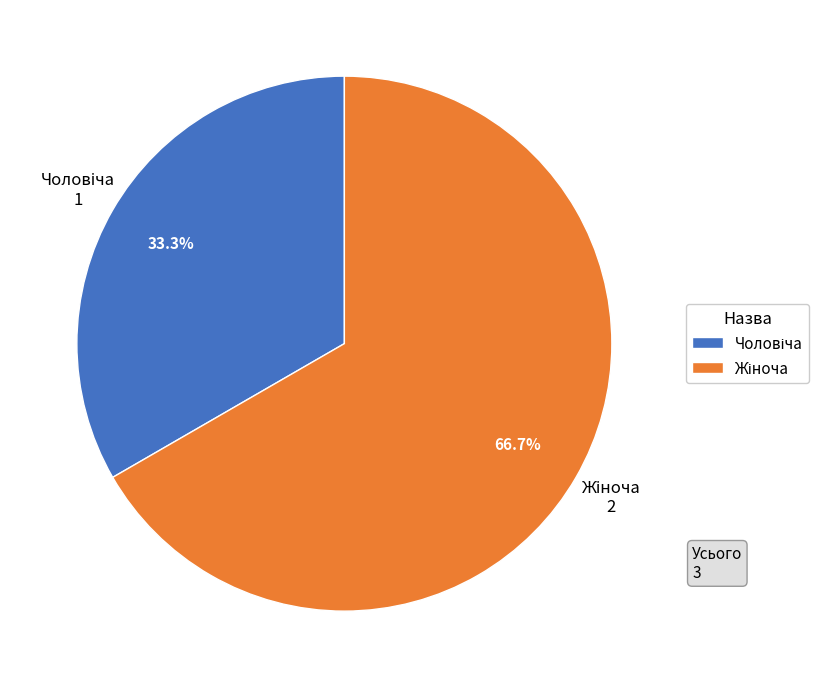

Is there a majority slice in this chart?

Yes